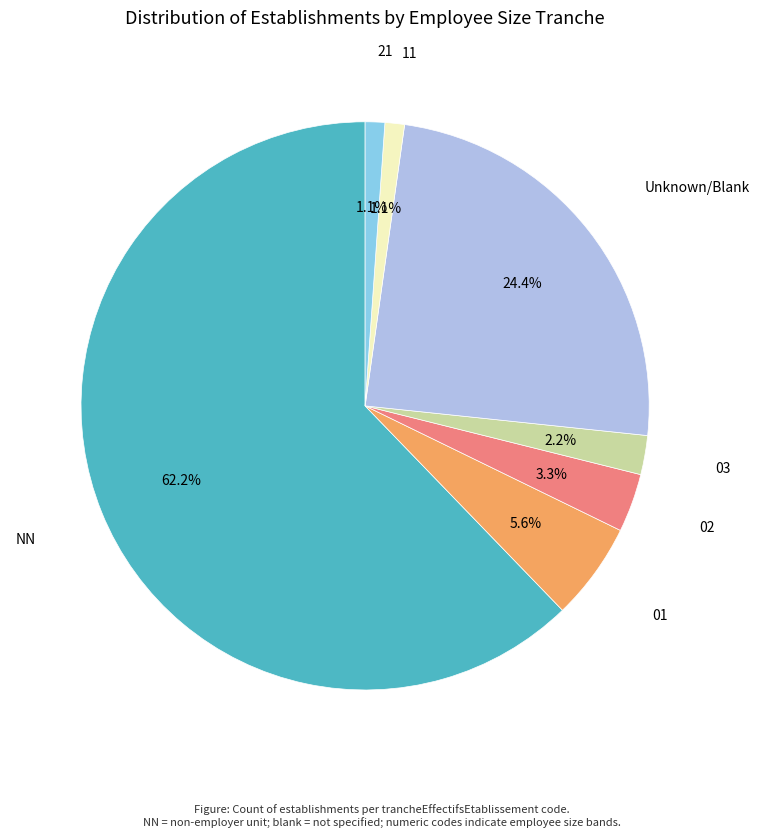

How many segments does this pie chart have?

7